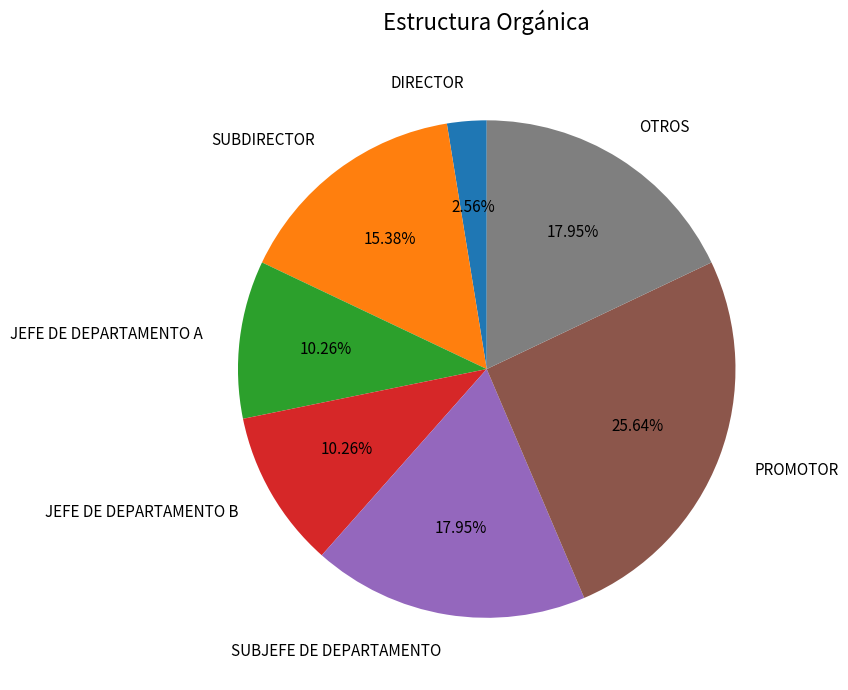

Is there any slice that represents more than half of the pie?

No